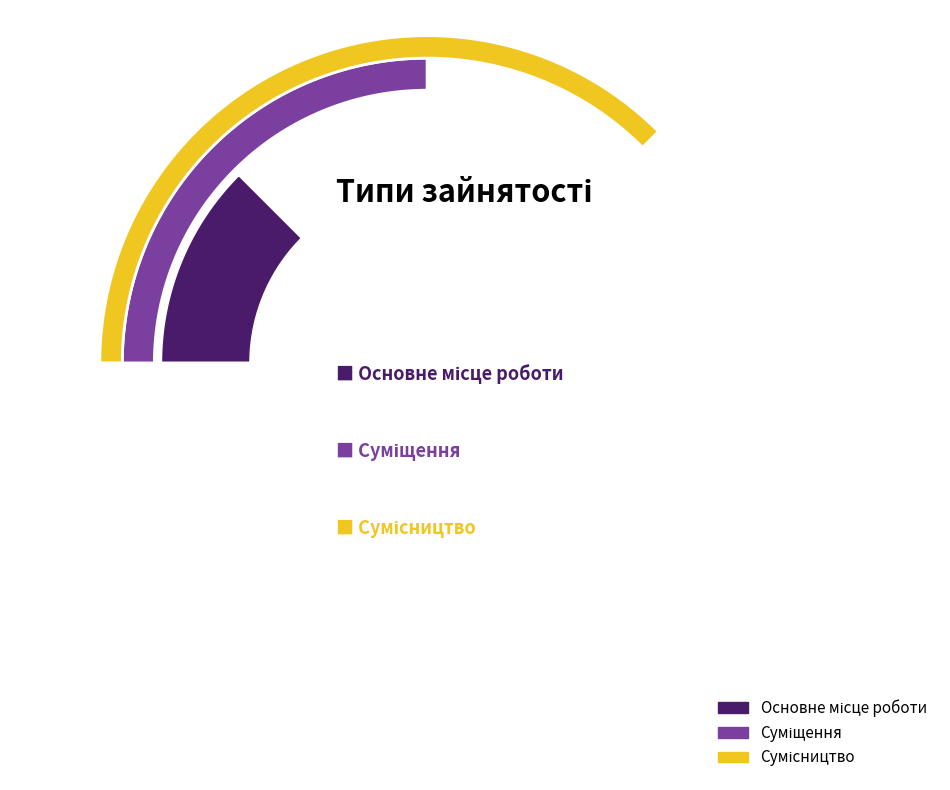

To the nearest percent, what portion does Основне місце роботи represent?

17%